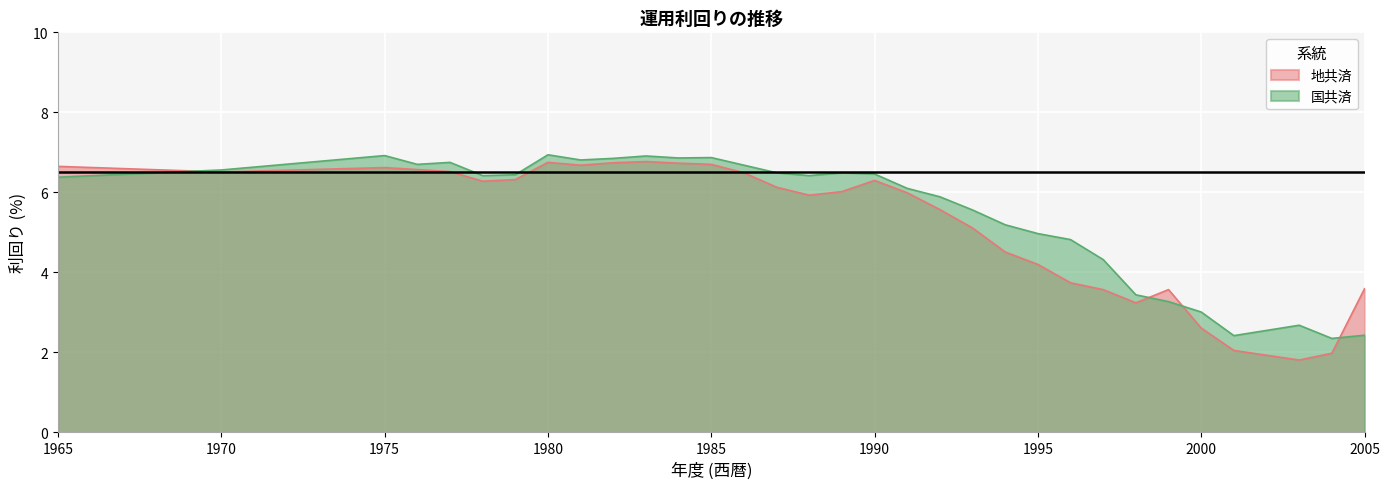

What is the value of the 地共済 point at the 21st from the left?

5.1